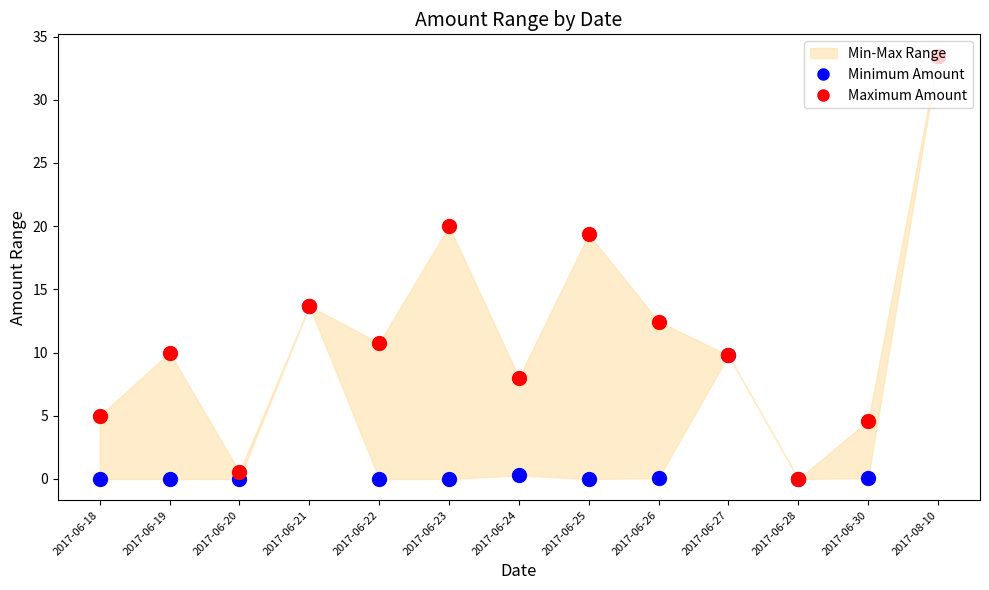

Which series contains the highest Y value?

Minimum Amount